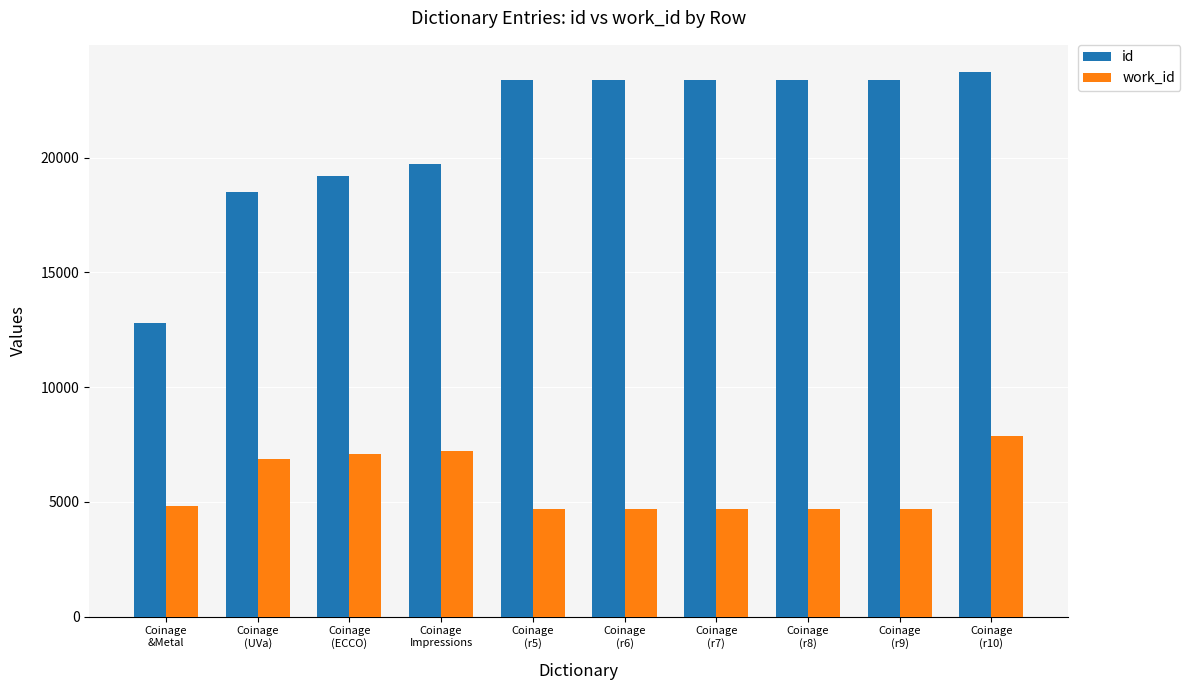

What is the maximum value shown in the chart?

23722